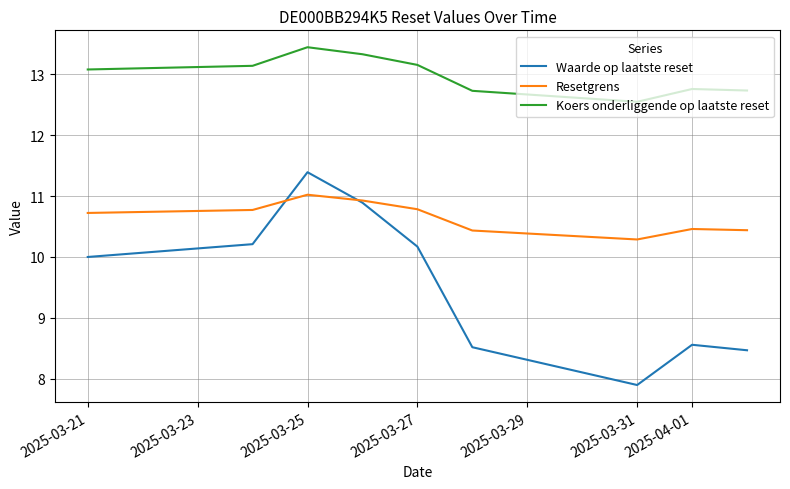

Which series has the largest total across all categories?

Koers onderliggende op laatste reset